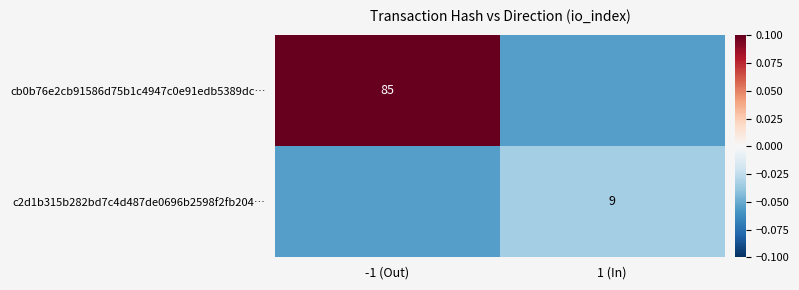

At which category is the sum across all series the highest?

-1 (Out)